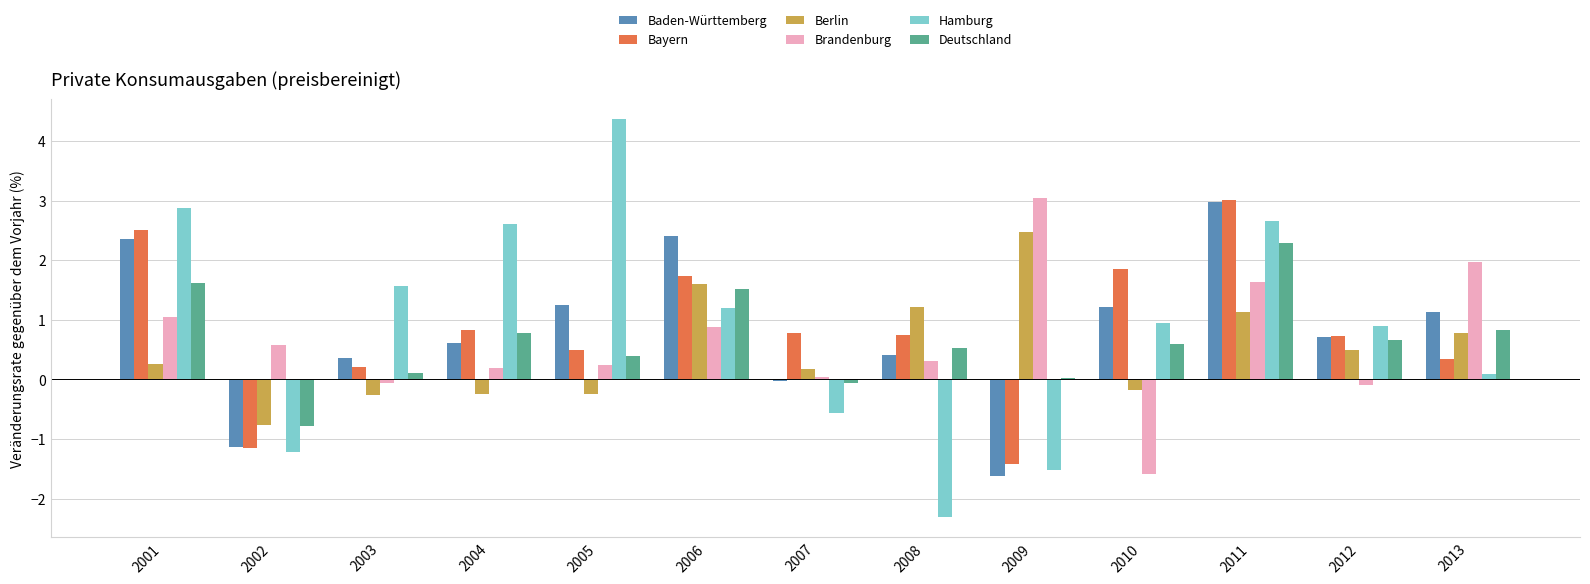

At which label does Brandenburg first exceed 0?

2001